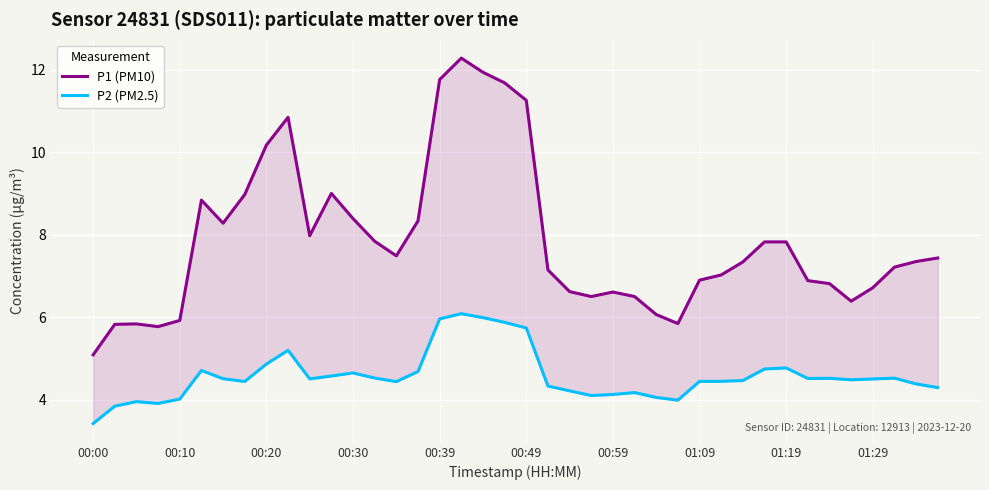

Reading left to right, list all the values displayed in this chart.

P1 (PM10): 5.1	5.8	5.8	5.8	5.9	8.8	8.3	9.0	10.2	10.8	8.0	9.0	8.4	7.8	7.5	8.3	11.8	12.3	11.9	11.7	11.3	7.1	6.6	6.5	6.6	6.5	6.1	5.8	6.9	7.0	7.3	7.8	7.8	6.9	6.8	6.4	6.7	7.2	7.4	7.4
P2 (PM2.5): 3.4	3.8	3.9	3.9	4.0	4.7	4.5	4.4	4.9	5.2	4.5	4.6	4.6	4.5	4.4	4.7	6.0	6.1	6.0	5.9	5.7	4.3	4.2	4.1	4.1	4.2	4.1	4.0	4.4	4.4	4.5	4.7	4.8	4.5	4.5	4.5	4.5	4.5	4.4	4.3